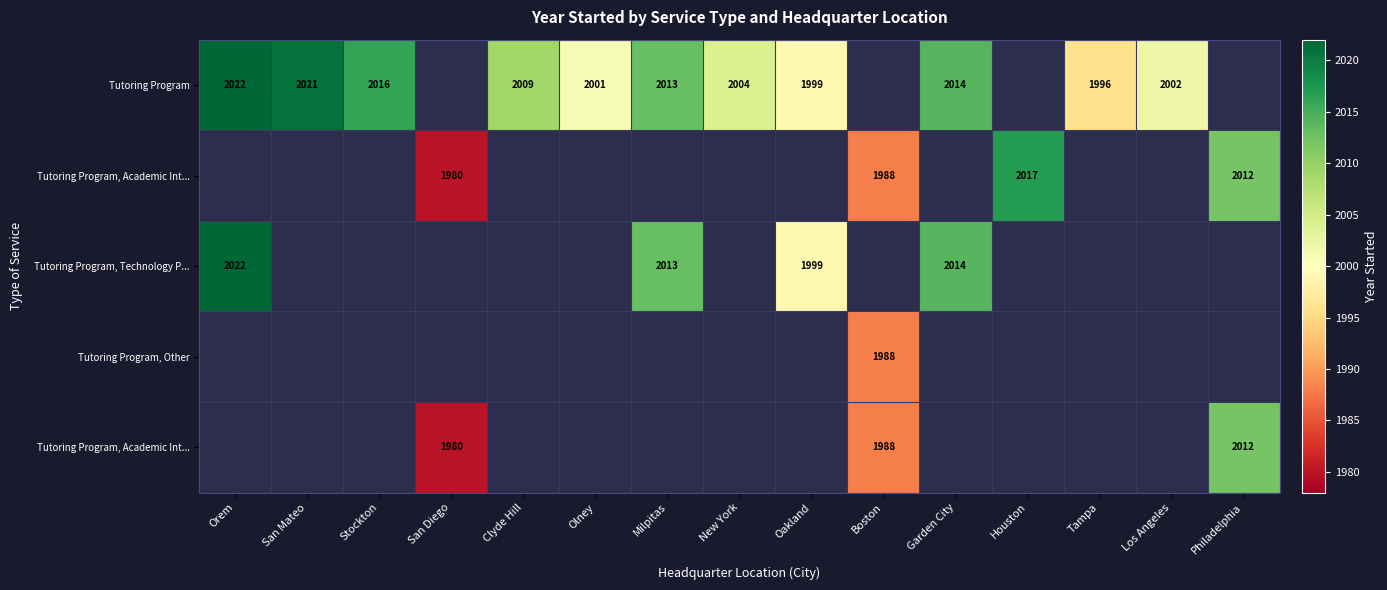

Which label corresponds to the smallest value in the chart?

San Diego